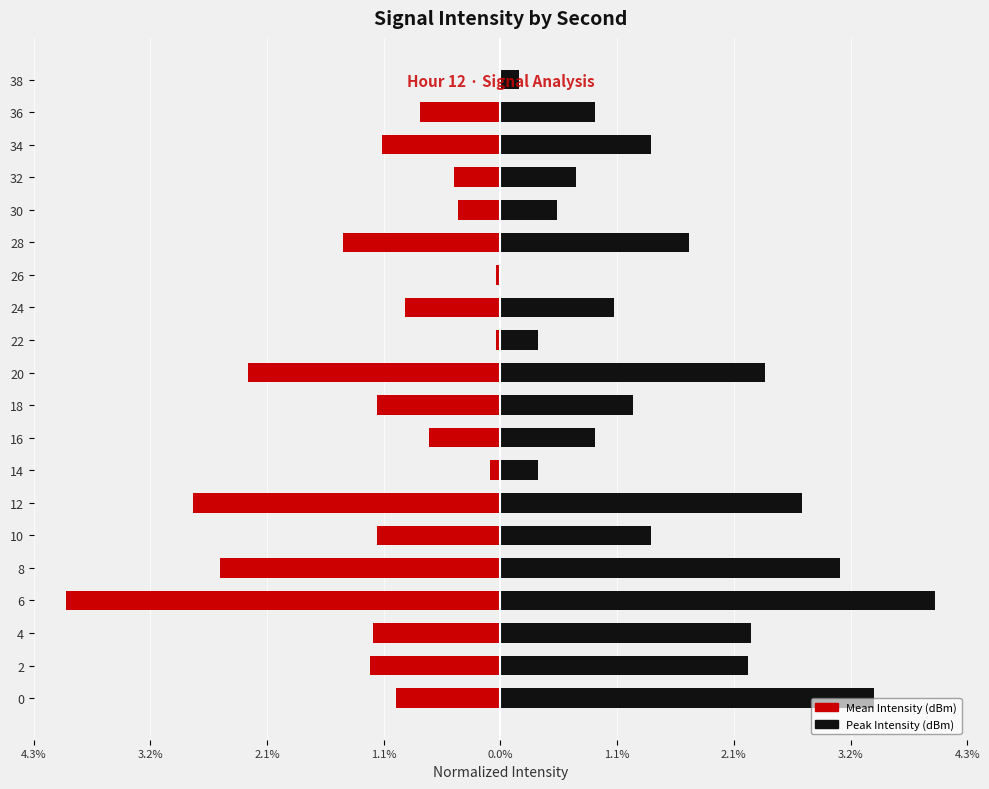

True or false: Peak Intensity (dBm) has a value of 1.3 at 4.

False